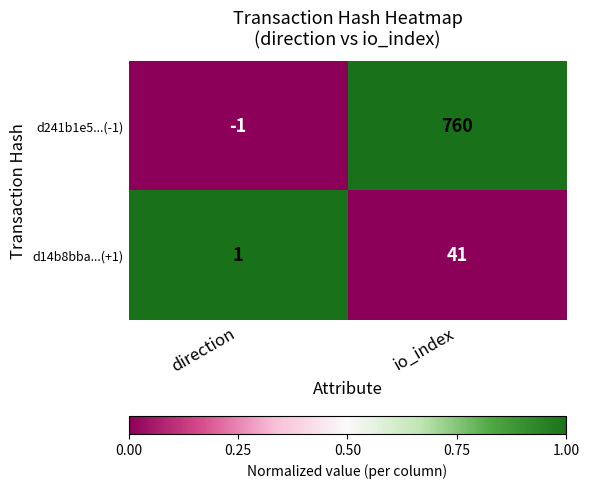

Between direction and io_index, which series saw the biggest shift?

d241b1e5...(-1)